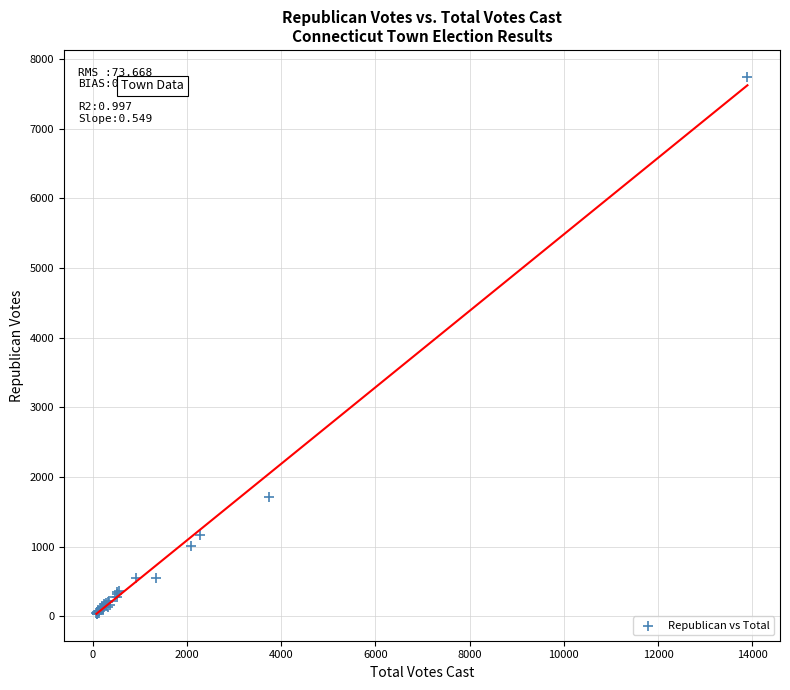

What Y value in the scatter plot is closest to 3889?

1718